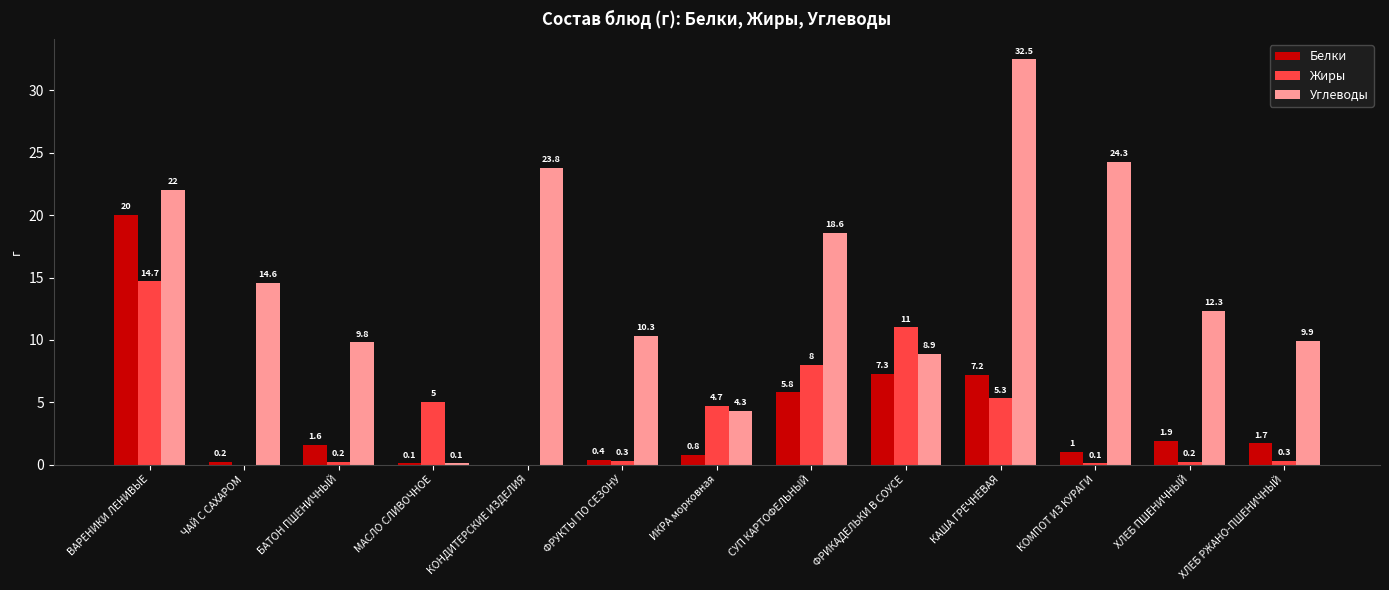

Between КАША ГРЕЧНЕВАЯ and КОМПОТ ИЗ КУРАГИ, which series saw the biggest shift?

Углеводы